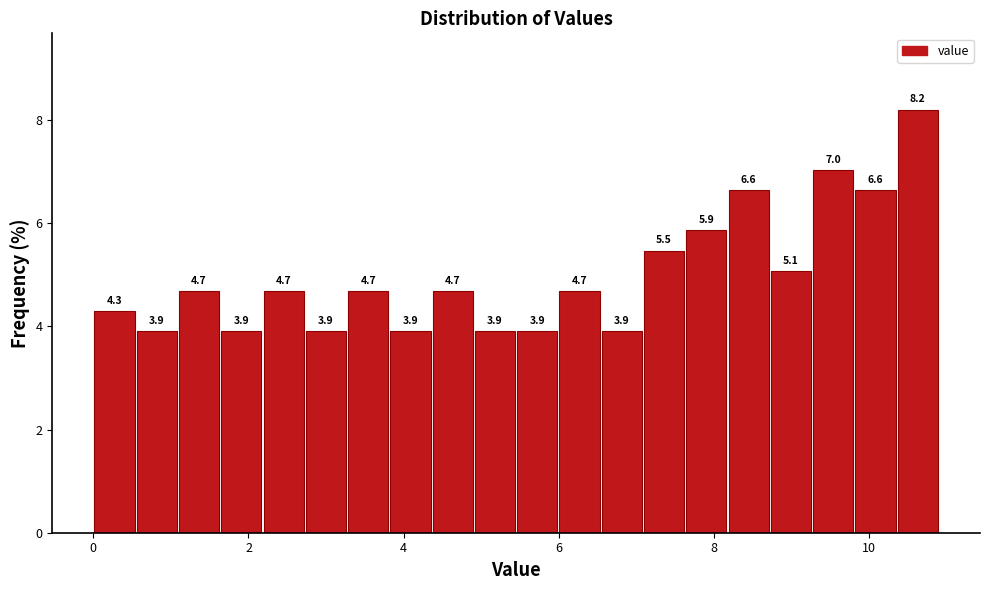

Around what value on the x-axis is the tallest bar? Give the approximate position of its centre, as read against the axis.

10.6